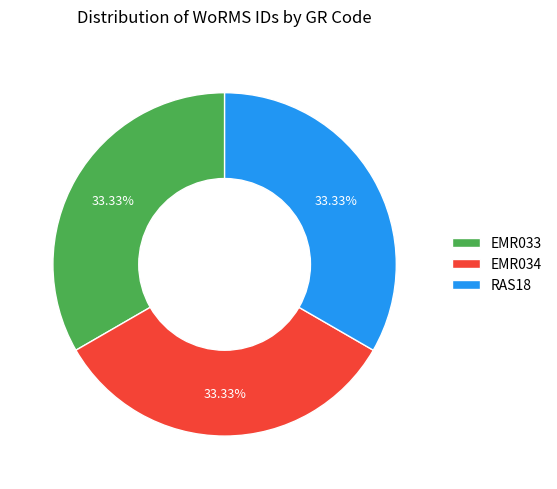

The EMR034 slice represents 40% of the pie. True or false?

False